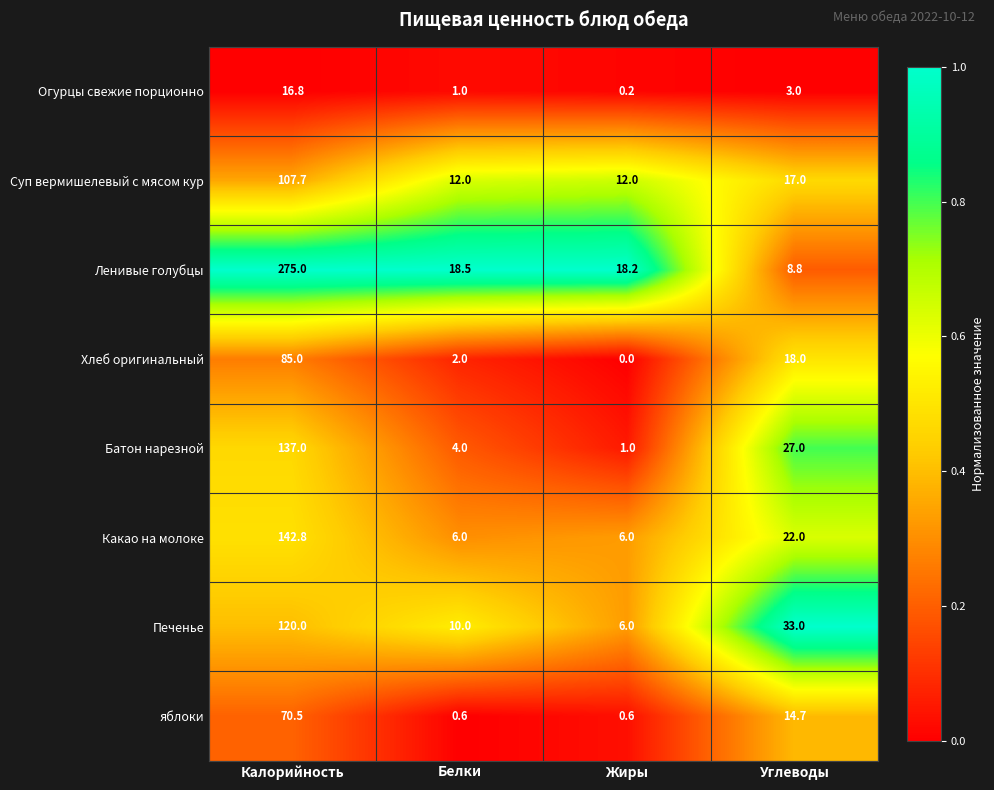

At which category is the sum across all series the highest?

Калорийность